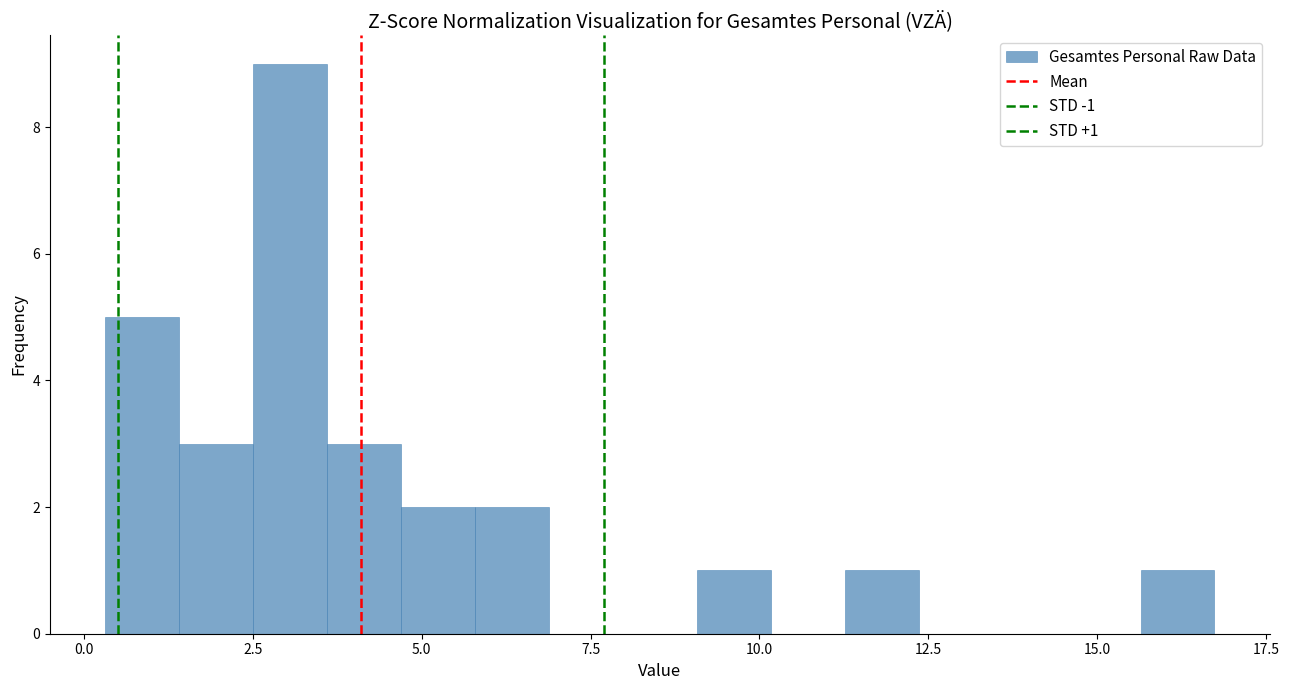

Around what value on the x-axis is the tallest bar? Give the approximate position of its centre, as read against the axis.

3.0